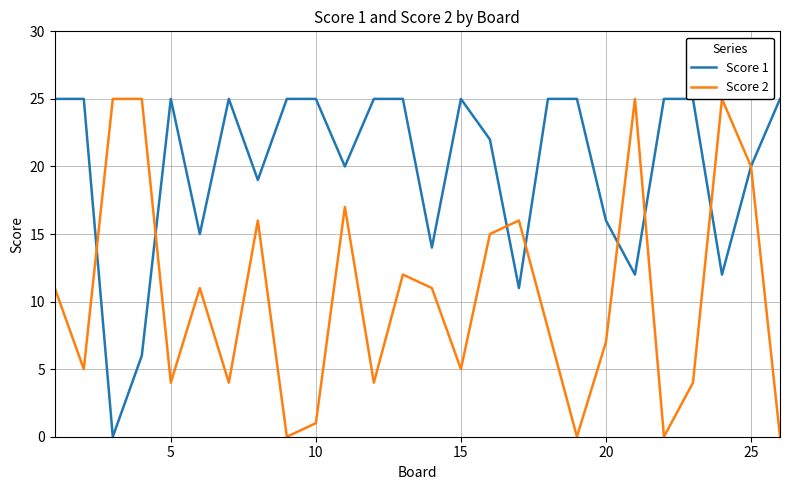

Is this an area chart (filled region under the line)?

No